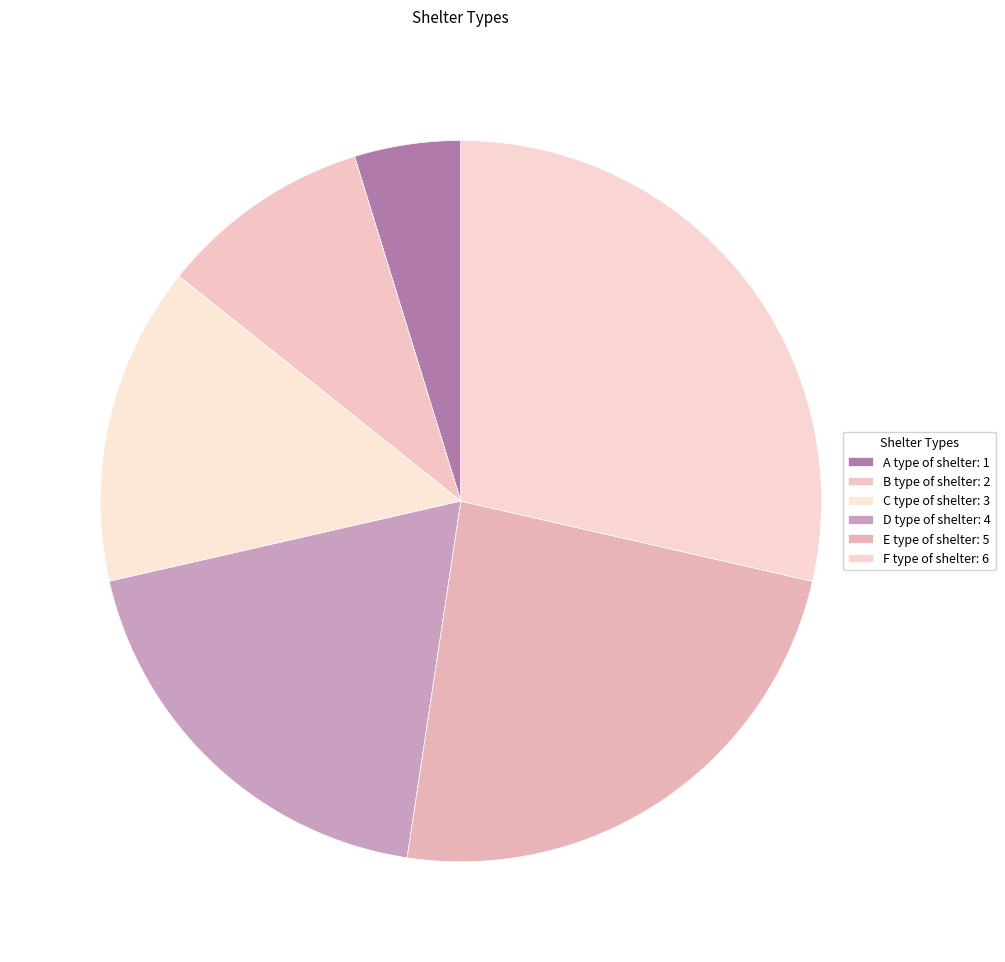

Rank the categories by value from lowest to highest.

A type of shelter, B type of shelter, C type of shelter, D type of shelter, E type of shelter, F type of shelter